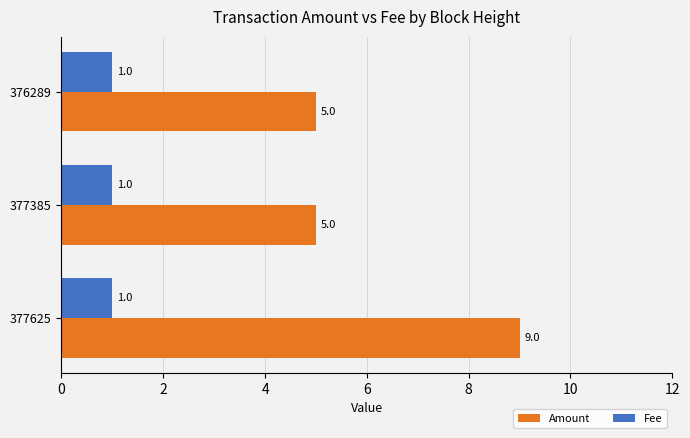

What is the total value across all series at 377625?

10